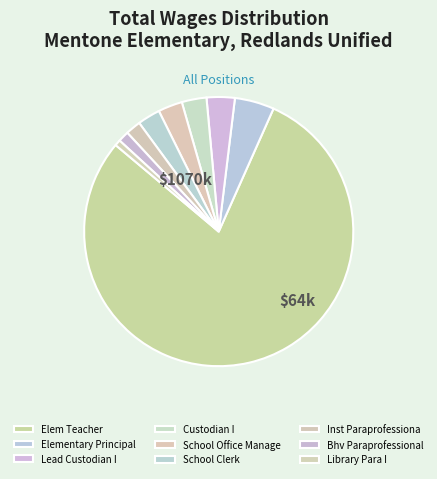

To the nearest percent, what percentage of the pie is School Clerk?

3%